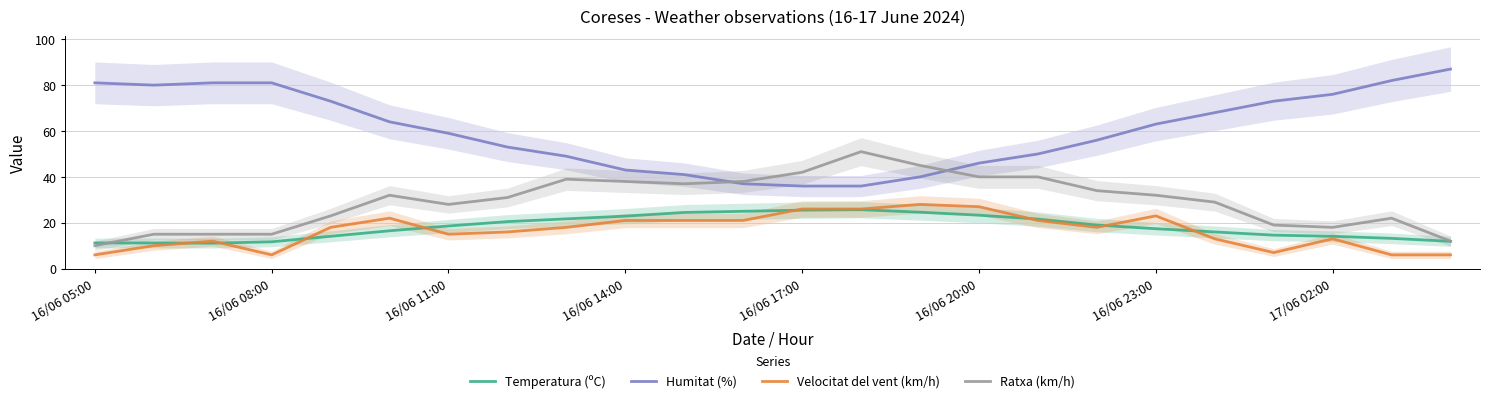

Where does the Humitat (%) series first go above 63?

16/06 05:00